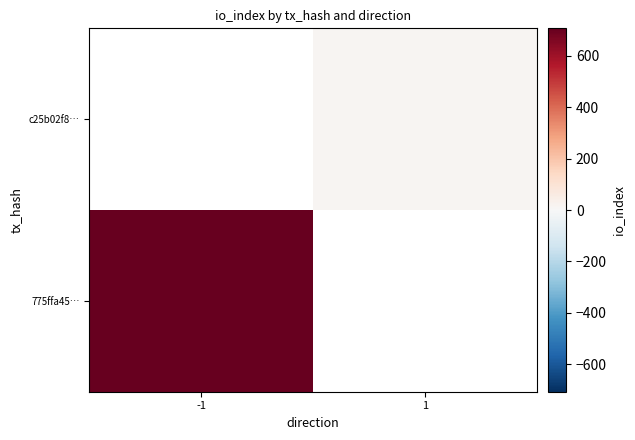

Count the number of data series in this chart.

2